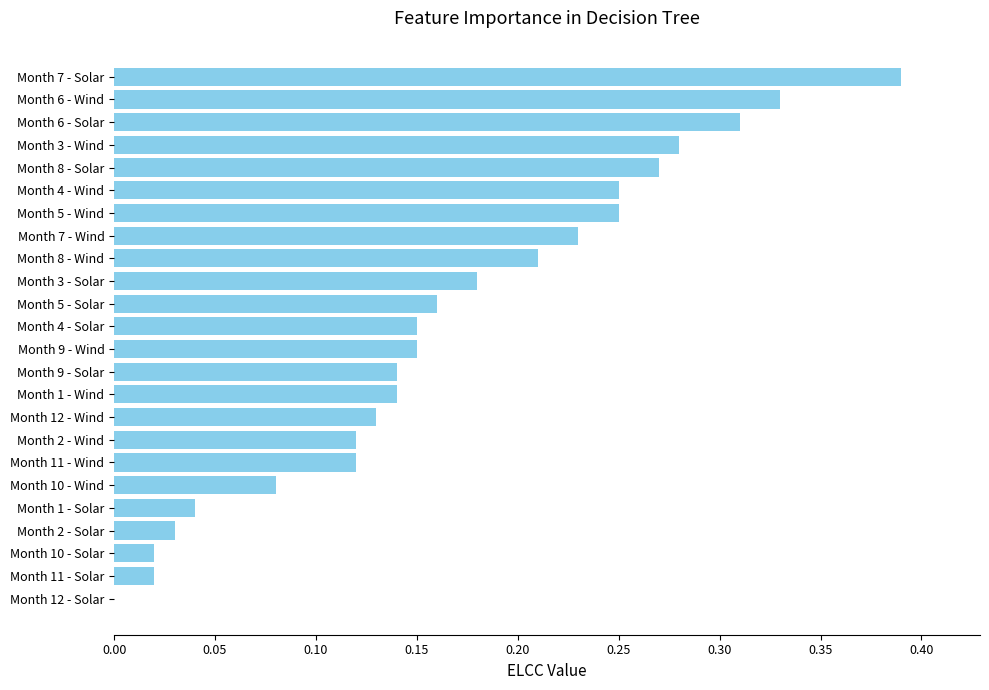

How many data points are above 0?

23